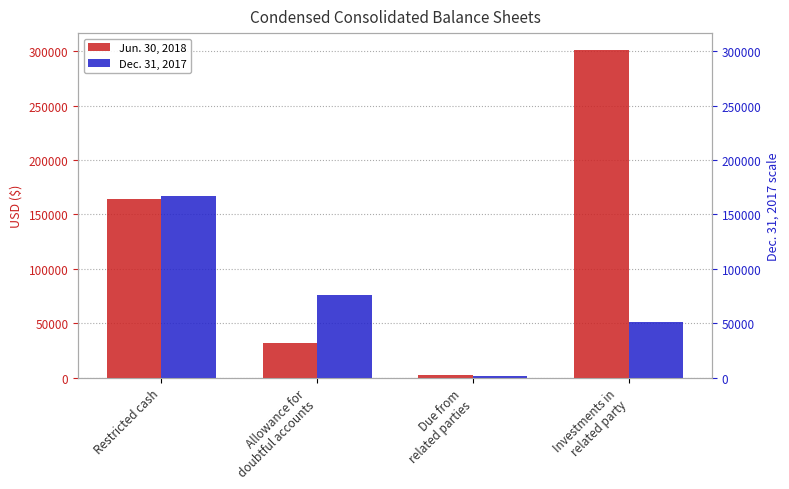

List the series in order of their peak value, highest first.

Jun. 30, 2018, Dec. 31, 2017